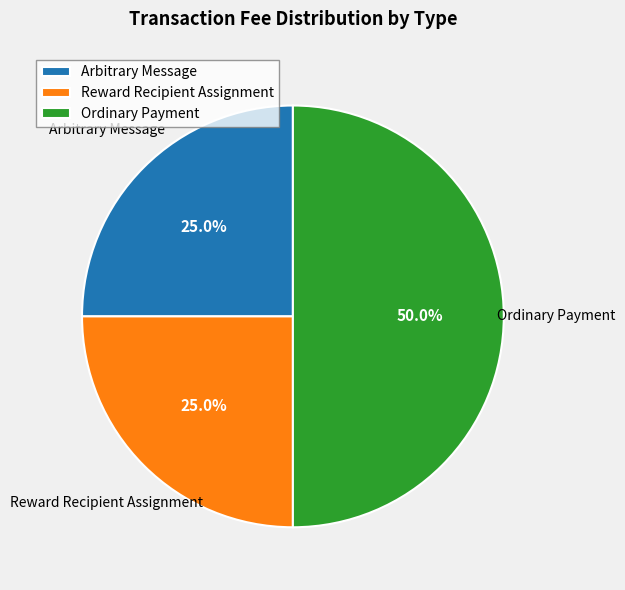

Count the number of slices in the pie.

3